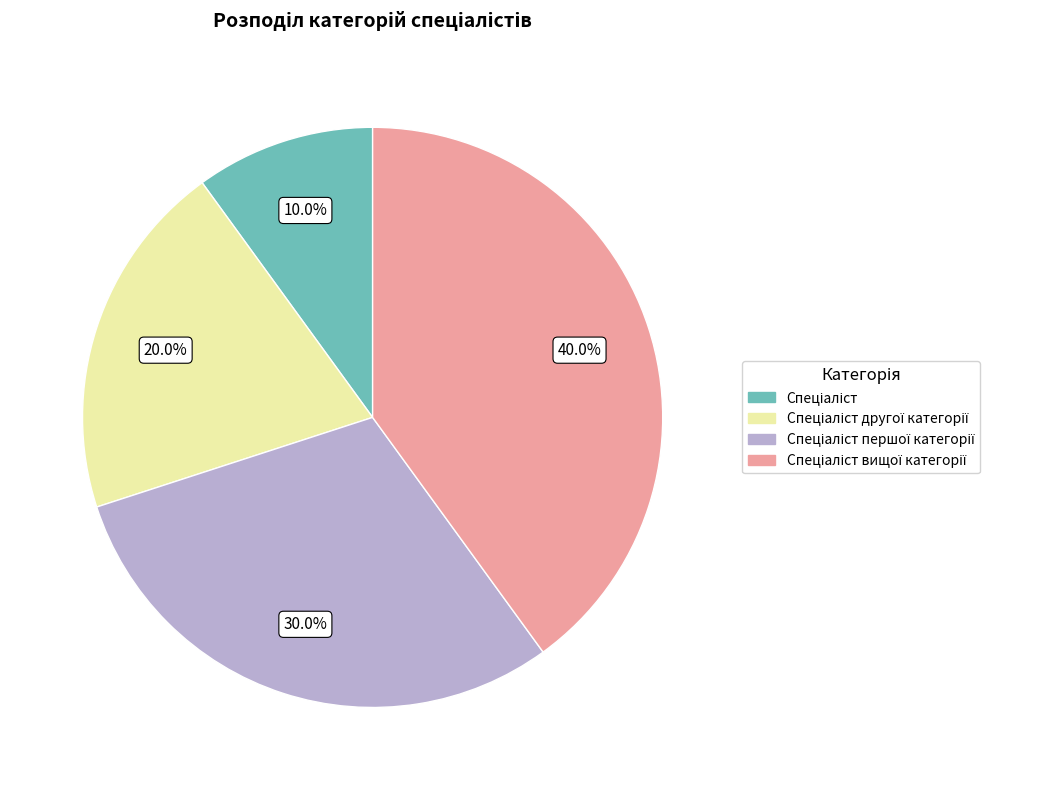

How many segments does this pie chart have?

4